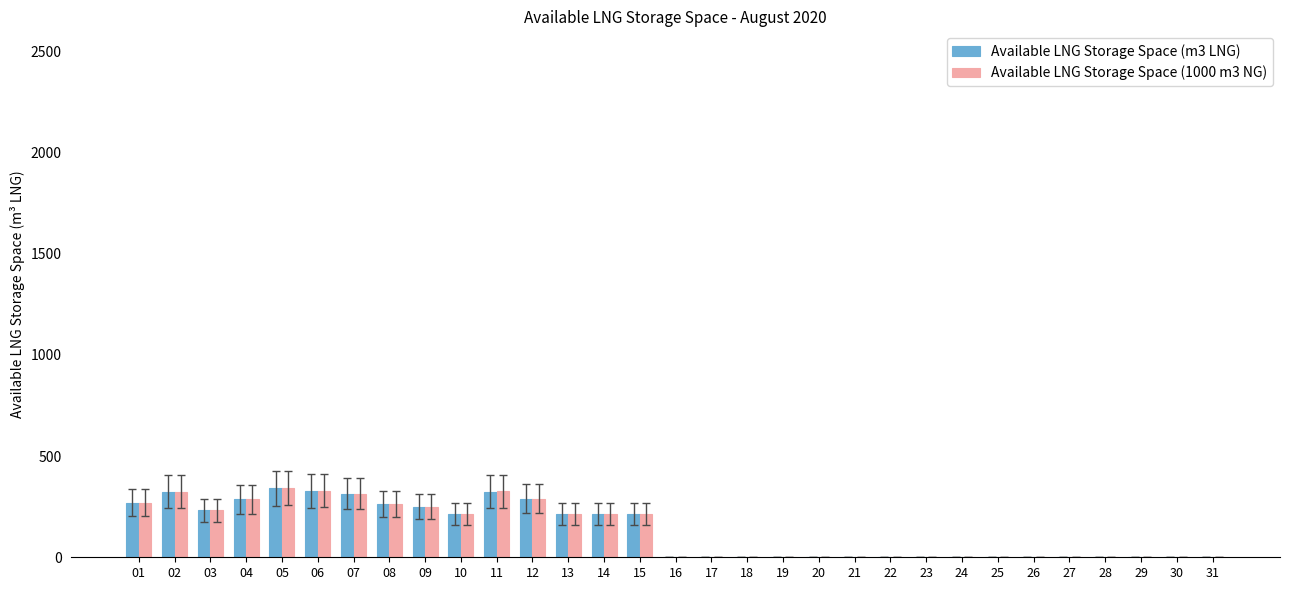

Between 10 and 17, which series saw the biggest shift?

Available LNG Storage Space (1000 m3 NG)